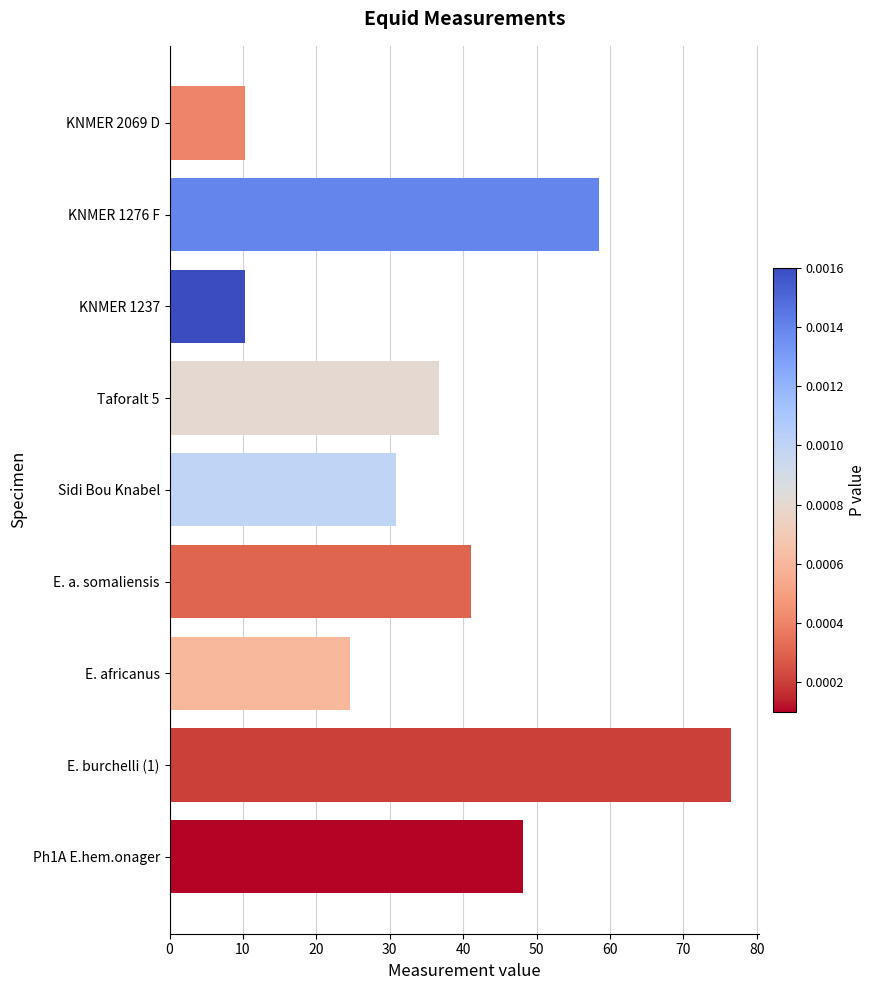

Which has a higher value, E. a. somaliensis or Sidi Bou Knabel?

E. a. somaliensis